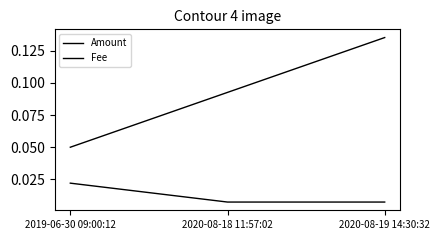

What is the label of the 1st point from the right?

2020-08-19 14:30:32